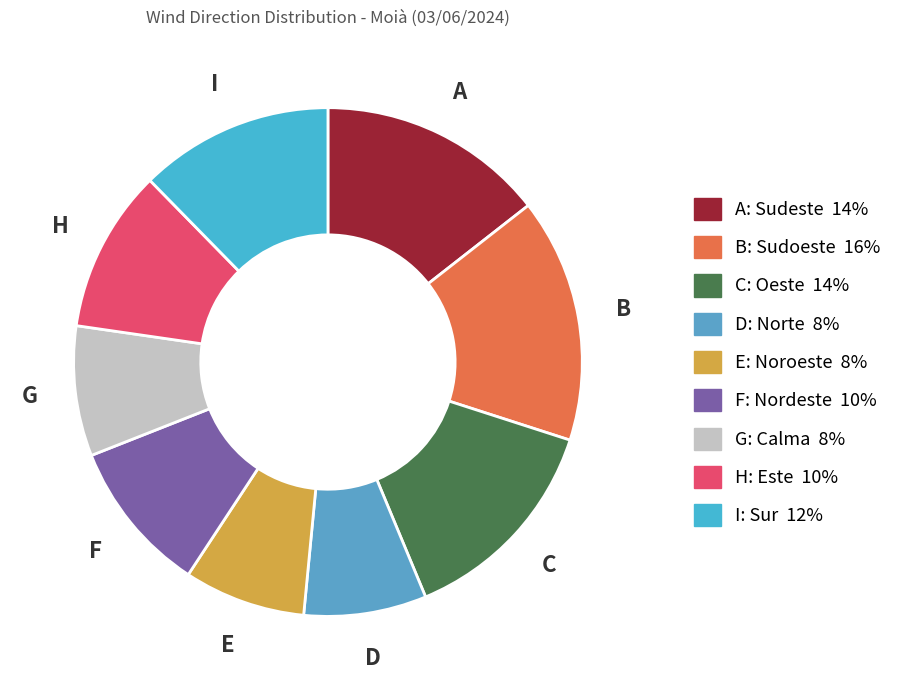

To the nearest percent, what is the average slice percentage?

11%